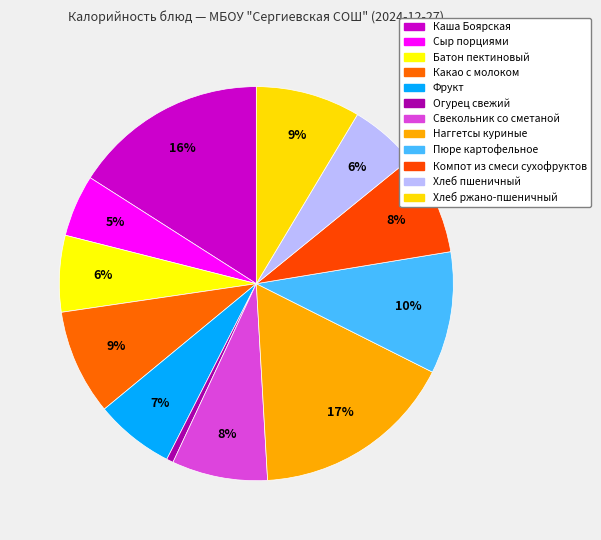

Which category has the biggest portion of the pie?

Наггетсы куриные